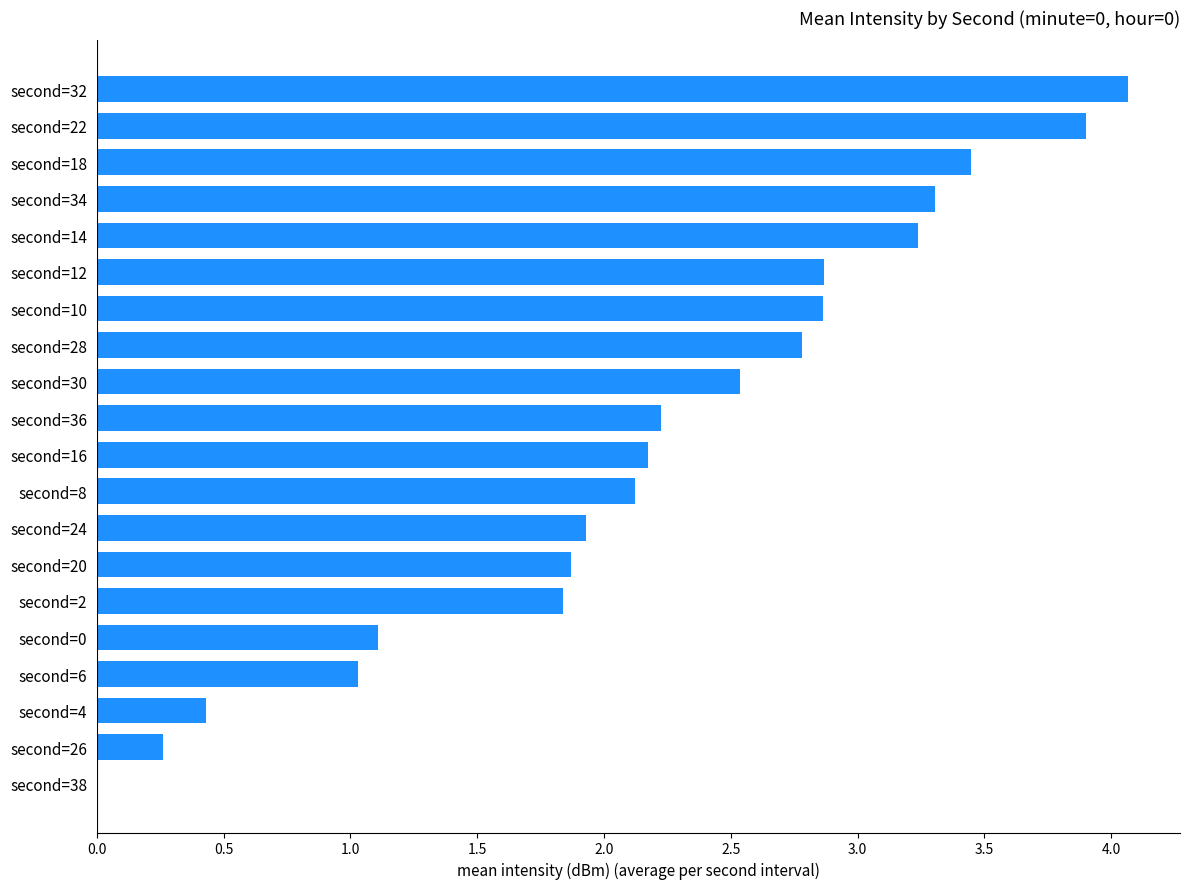

Is it true that the value at second=12 is 4.3?

False